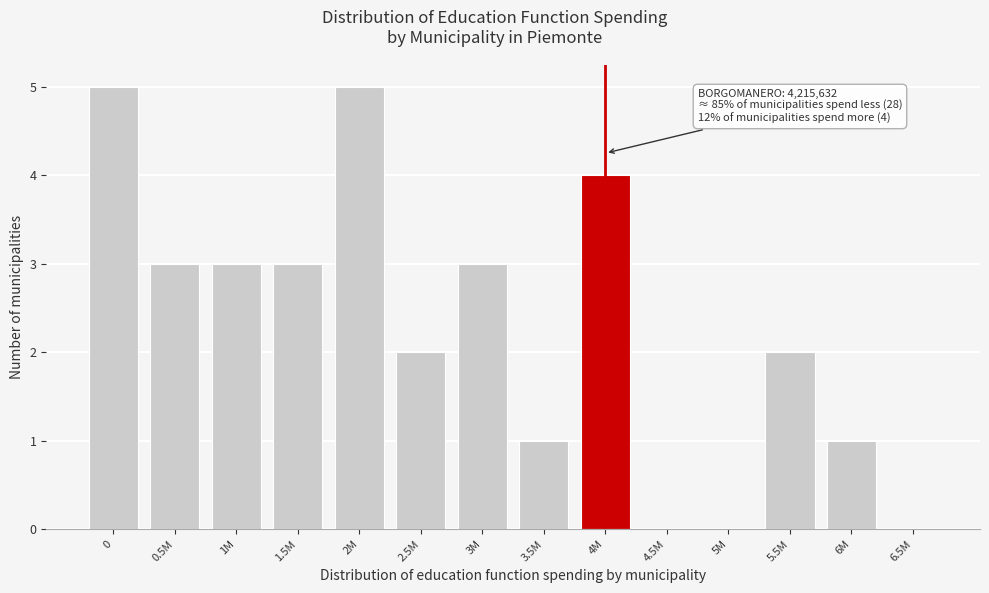

Reading left to right, transcribe all the data shown in this chart.

0=5	0.5M=3	1M=3	1.5M=3	2M=5	2.5M=2	3M=3	3.5M=1	4M=4	4.5M=0	5M=0	5.5M=2	6M=1	6.5M=0